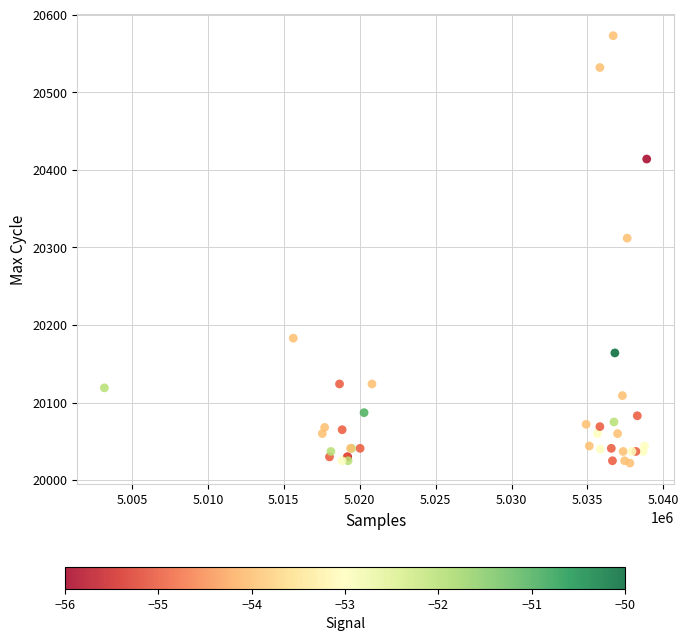

What Y value in the scatter plot is closest to 20297?

20312